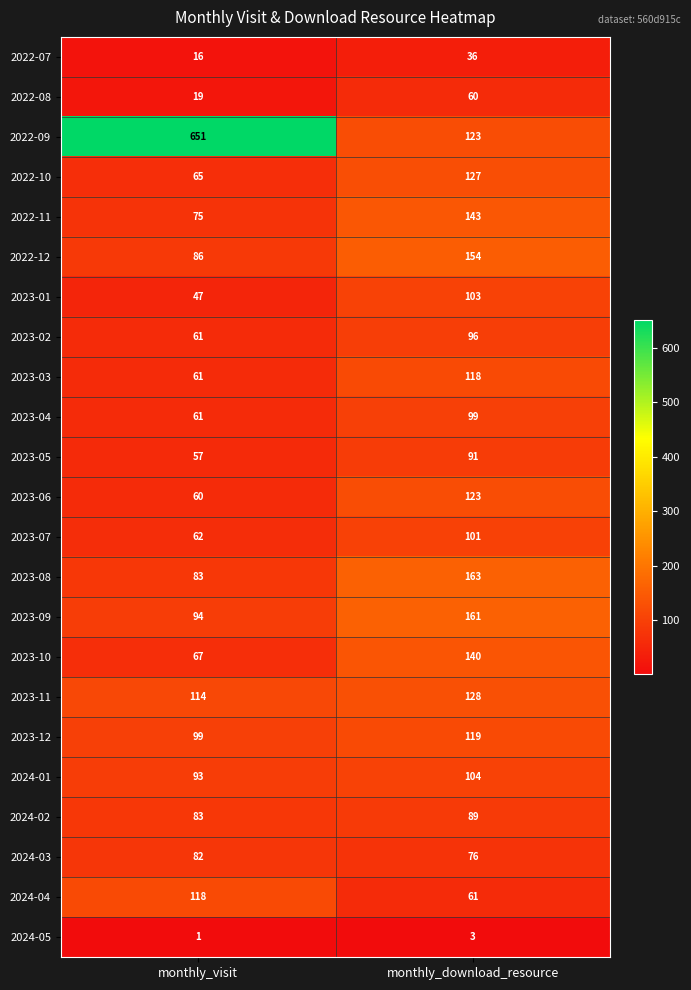

What is the average value of the 2023-08 series?

123